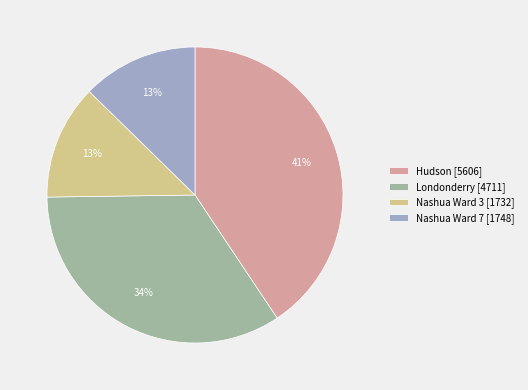

Is there a majority slice in this chart?

No